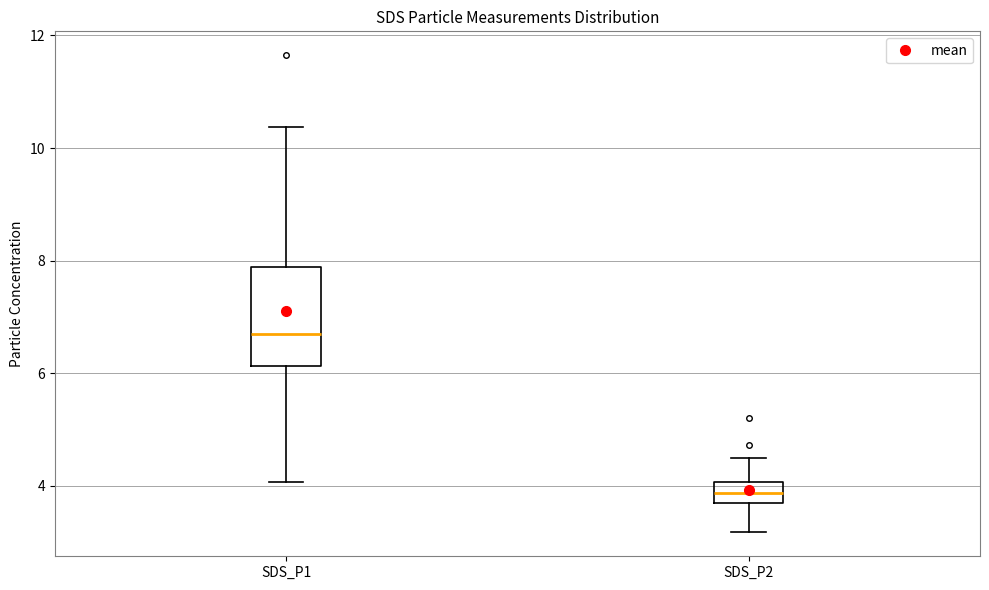

Reading left to right, read every box against the y-axis: the position of its median line, the range the box covers, and the ends of its whiskers. The values are not printed on the chart, so give them approximately, as read against the axis.

SDS_P1: median 6.6, box 6.2 to 7.8, whiskers 4.0 to 10.4
SDS_P2: median 3.8, box 3.6 to 4.0, whiskers 3.2 to 4.6